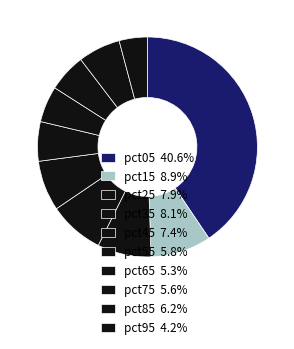

Combined, what portion of the pie is pct05 and pct95?

44.7%